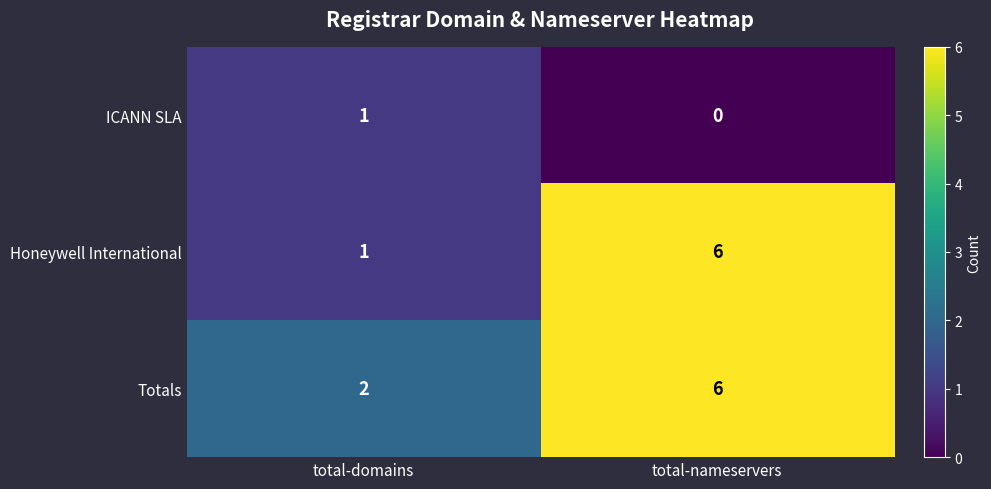

List the labels in order of ICANN SLA value, largest first.

total-domains, total-nameservers